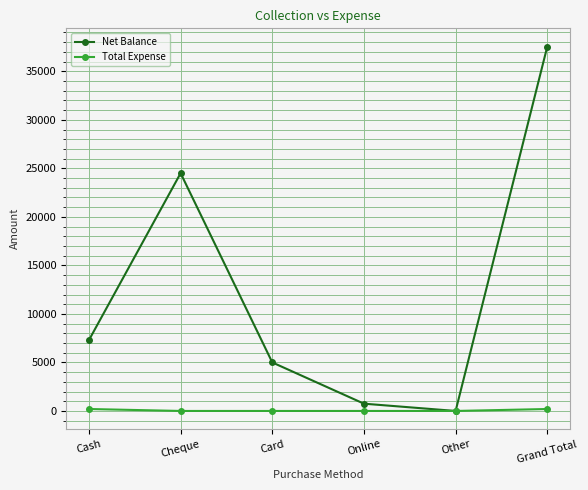

Reading right to left, extract all data points from this chart.

Net Balance: Grand Total=37550	Other=0	Online=750	Card=5000	Cheque=24500	Cash=7300
Total Expense: Grand Total=200	Other=0	Online=0	Card=0	Cheque=0	Cash=200